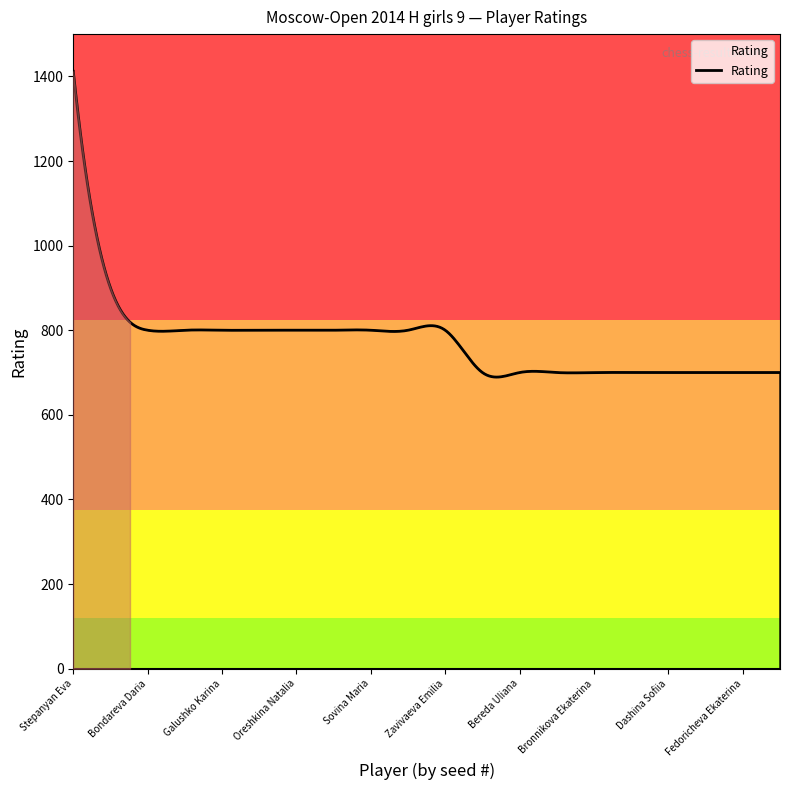

What is the difference between the maximum and minimum values?

722.8